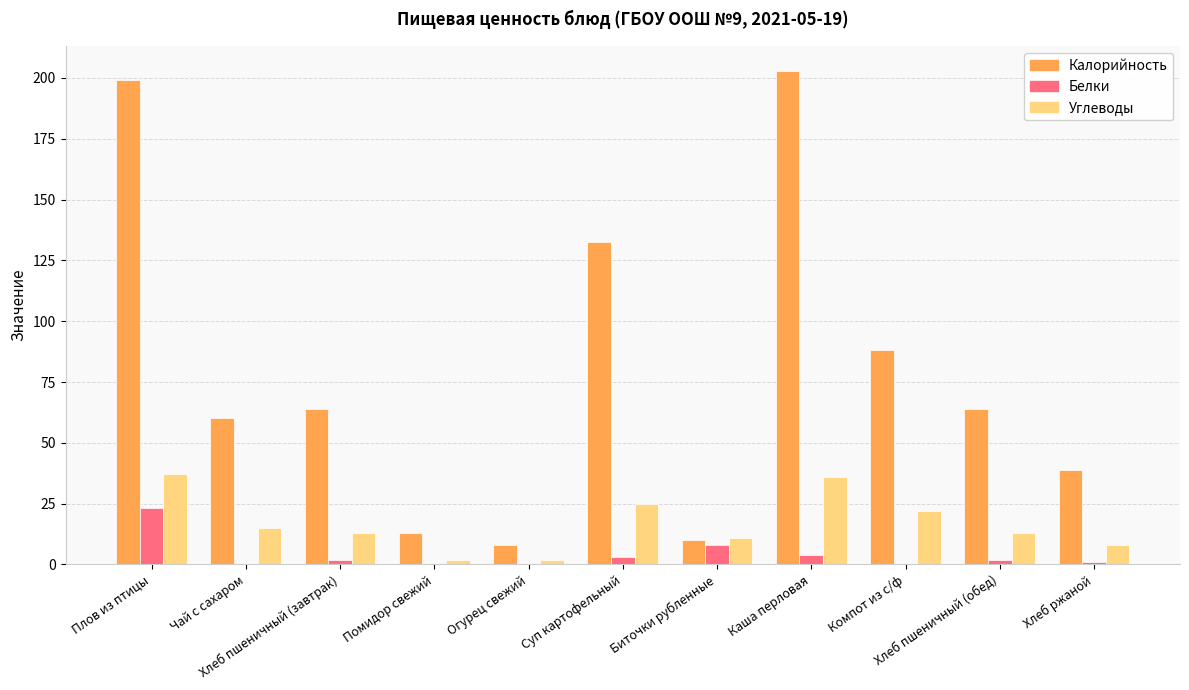

Where does the Углеводы series first go above 13?

Плов из птицы